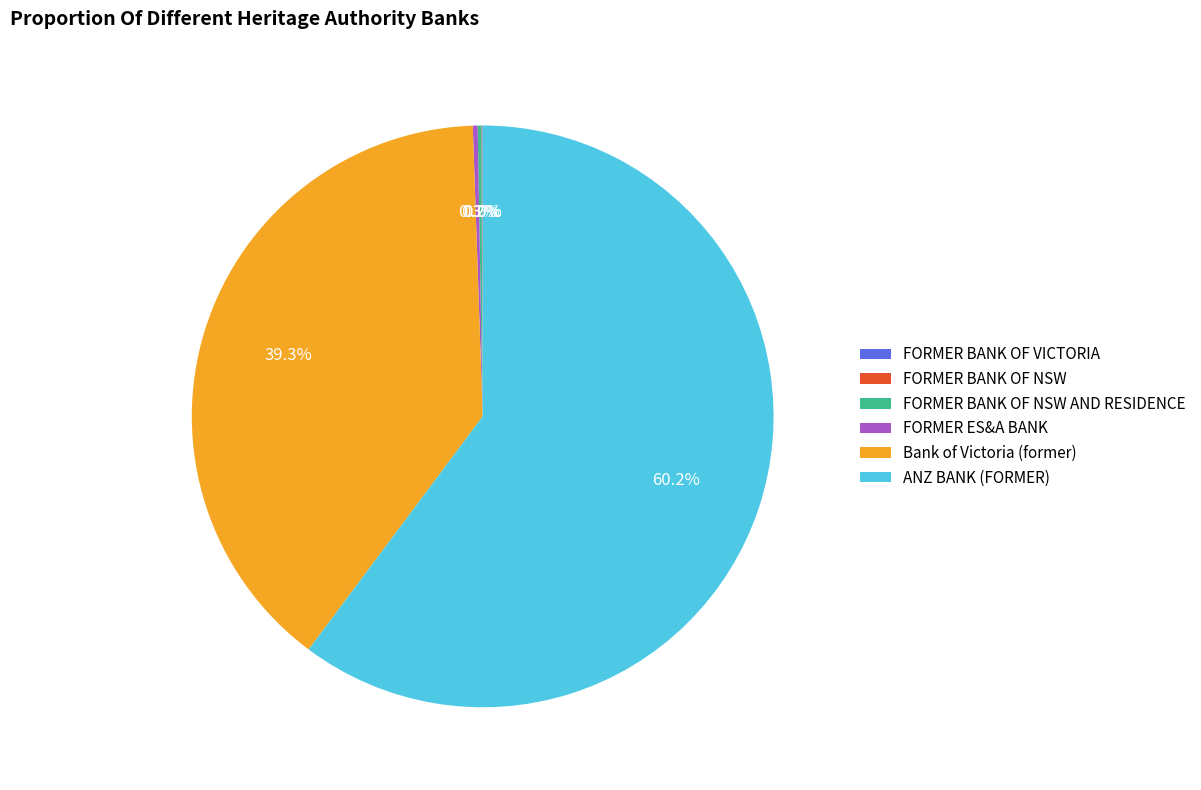

Is ANZ BANK (FORMER) the majority of the pie?

Yes